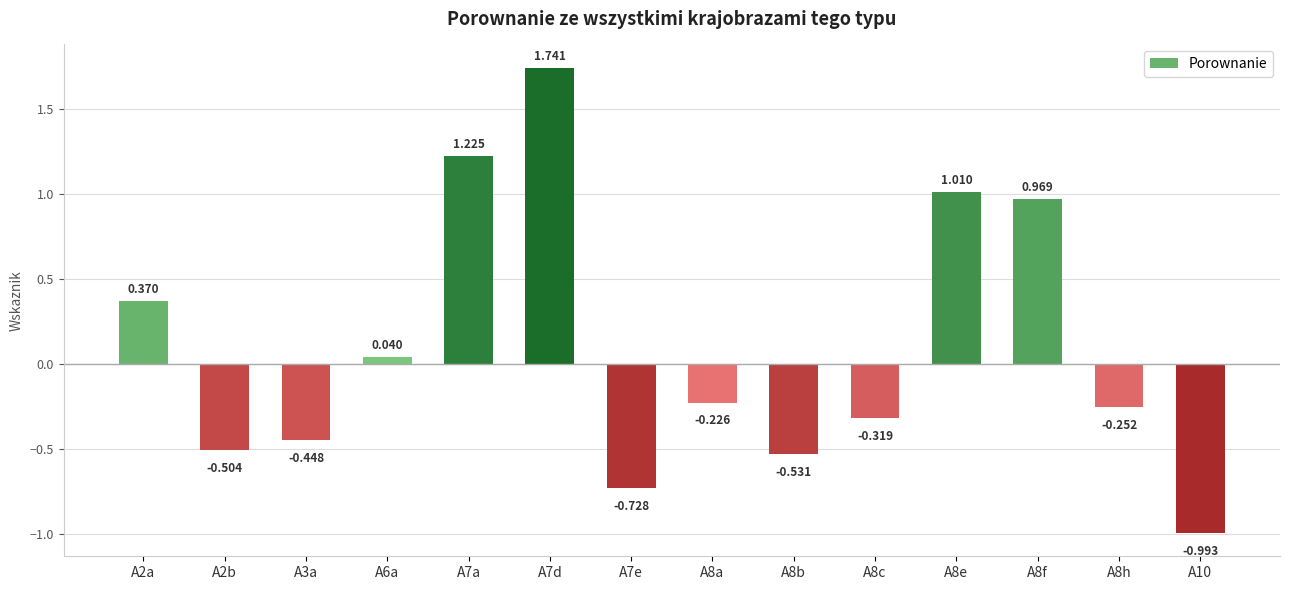

Reading right to left, extract all data points from this chart.

A10=-1.0	A8h=-0.3	A8f=1.0	A8e=1.0	A8c=-0.3	A8b=-0.5	A8a=-0.2	A7e=-0.7	A7d=1.7	A7a=1.2	A6a=0.0	A3a=-0.4	A2b=-0.5	A2a=0.4